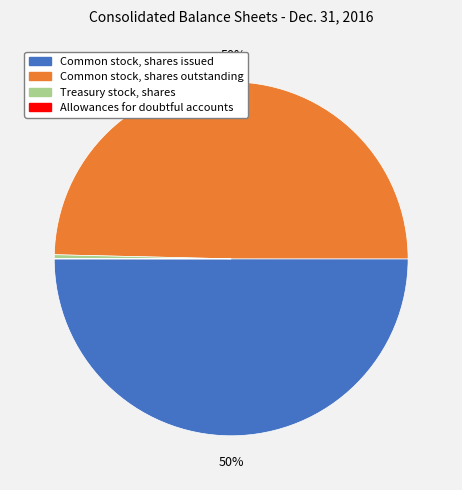

Is it true that Common stock, shares issued is 64% of the pie?

False